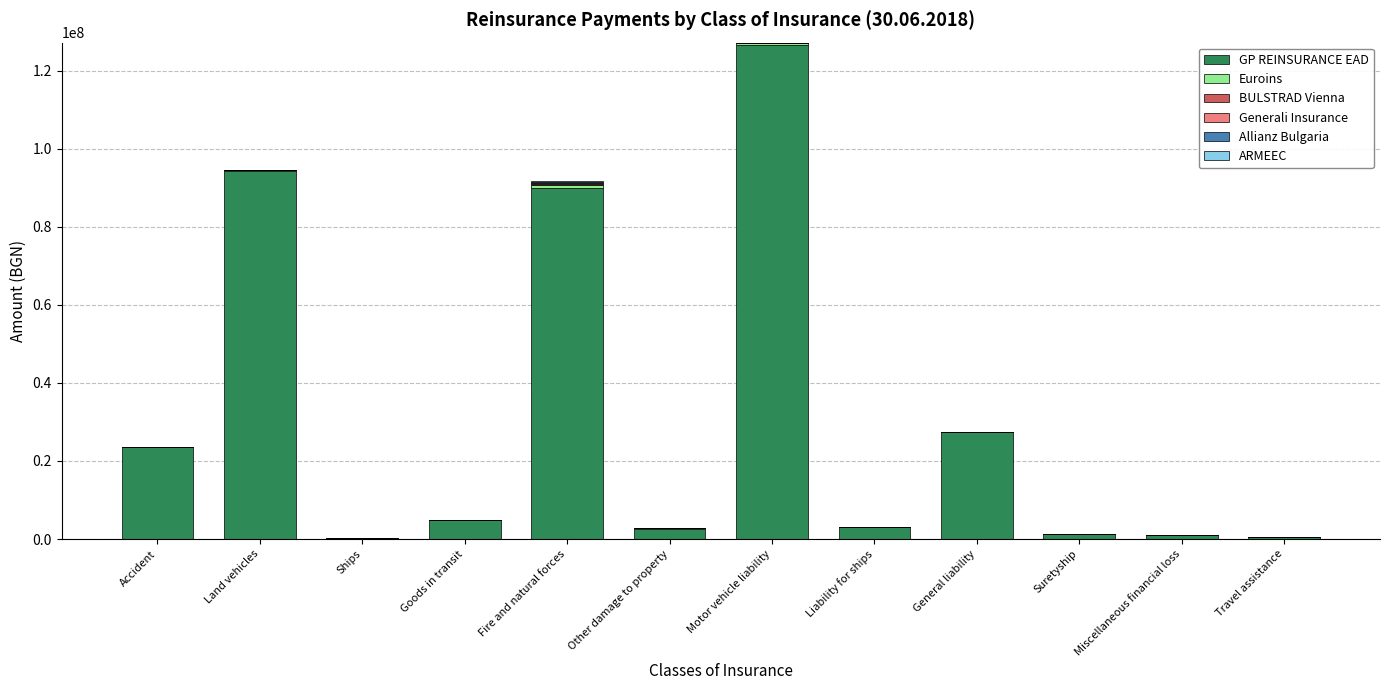

Where is GP REINSURANCE EAD nearest to the value 63293351?

Fire and natural forces